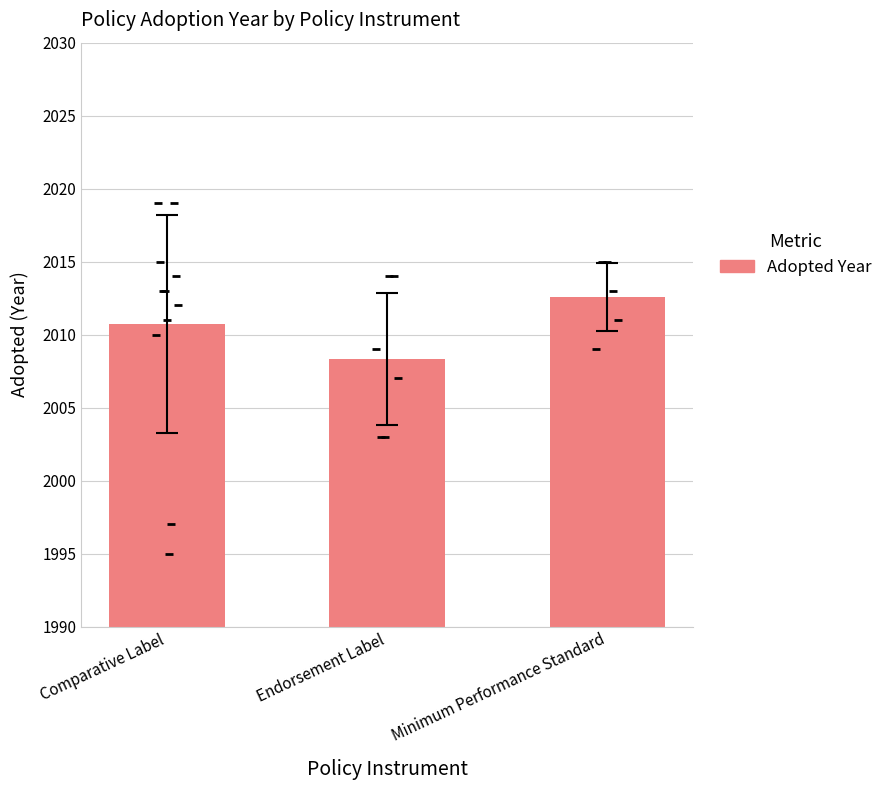

What is the ratio of the value at Endorsement Label to the value at Comparative Label?

1.0